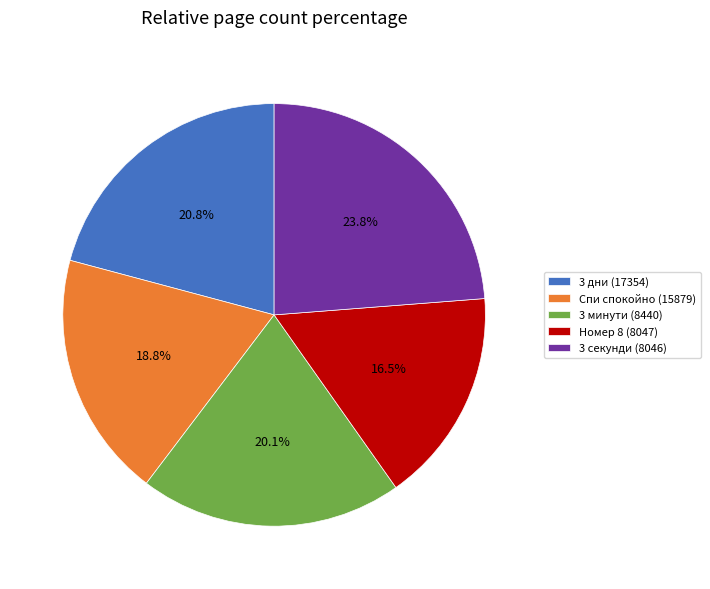

How many slices are in this pie chart?

5